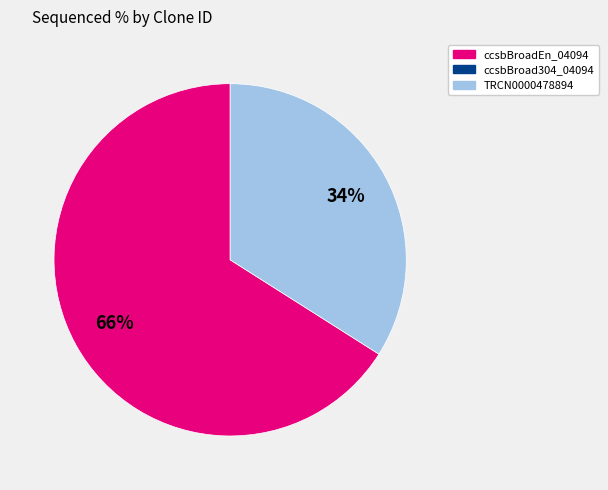

Is there a majority slice in this chart?

Yes